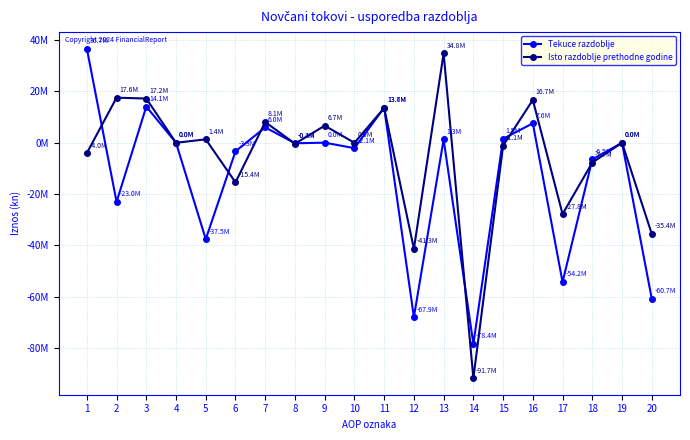

What are all the series names shown in the legend?

Tekuce razdoblje, Isto razdoblje prethodne godine